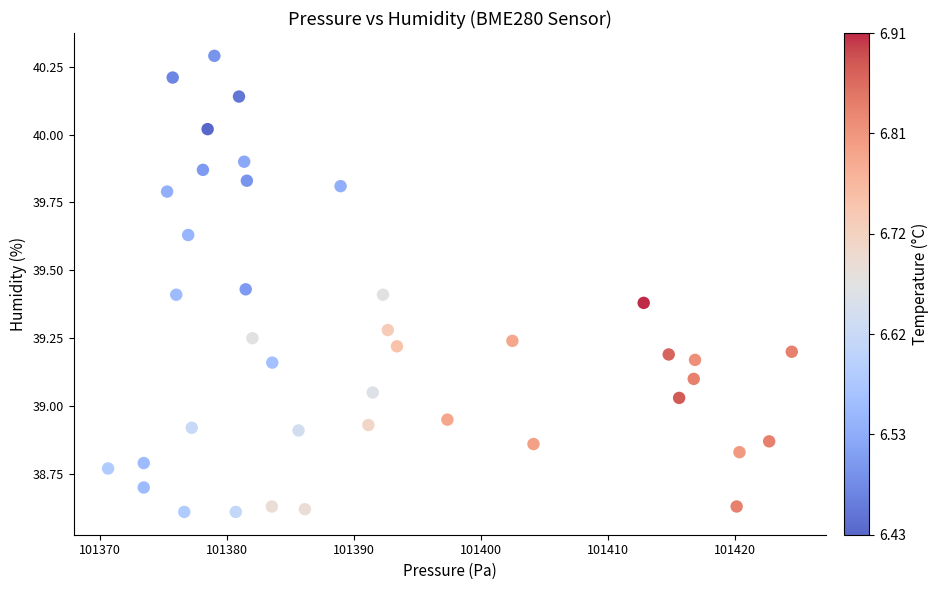

What is the range of Y values (max minus min)?

1.7